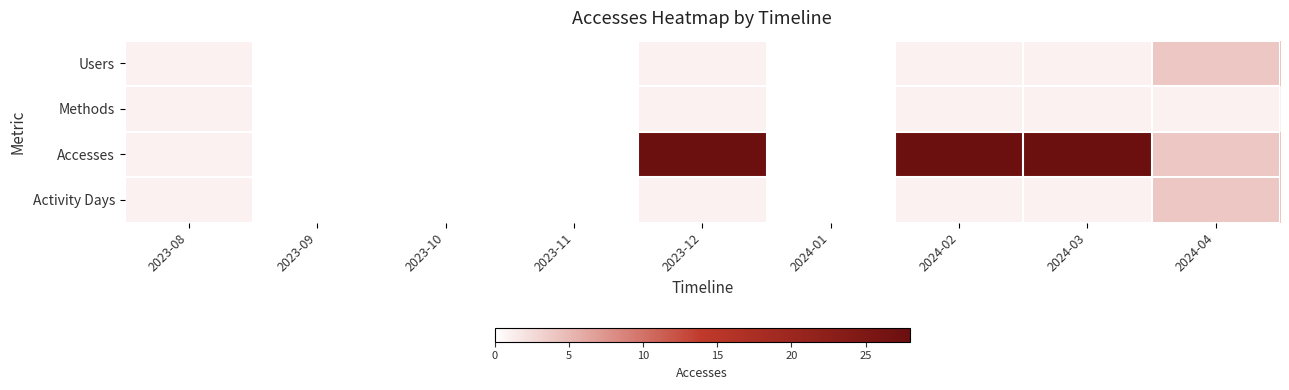

How many data points does each series have?

9